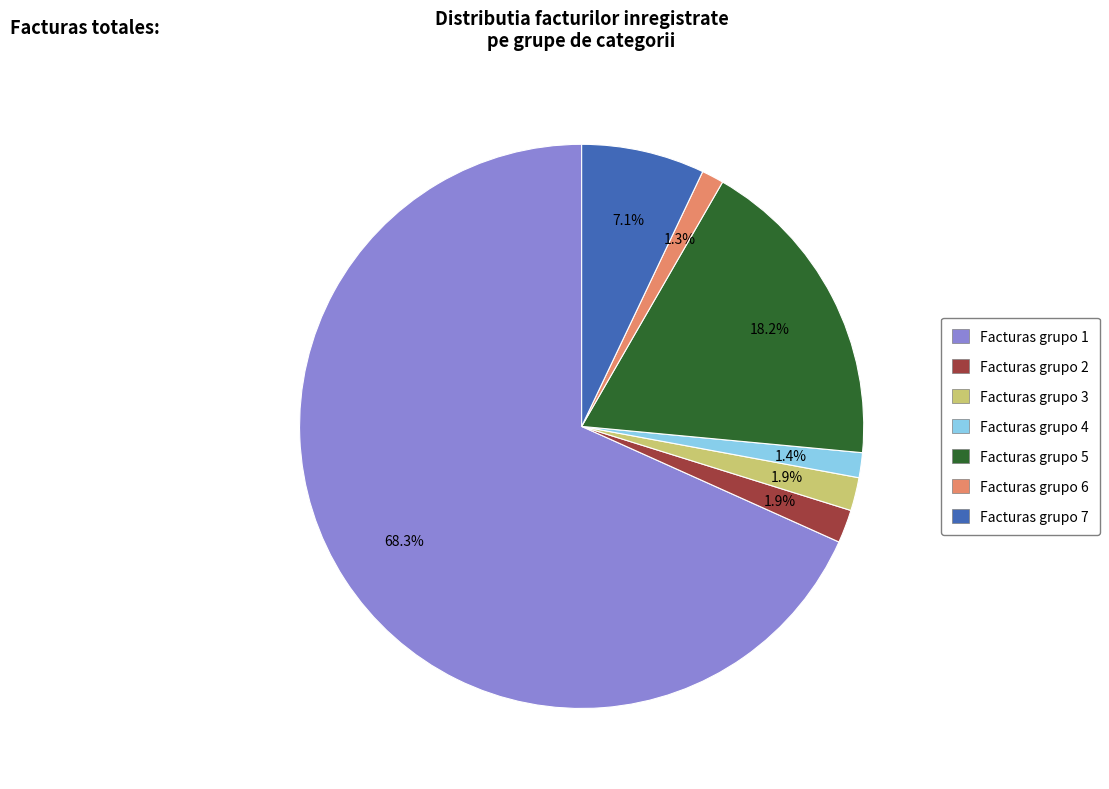

Is there a majority slice in this chart?

Yes